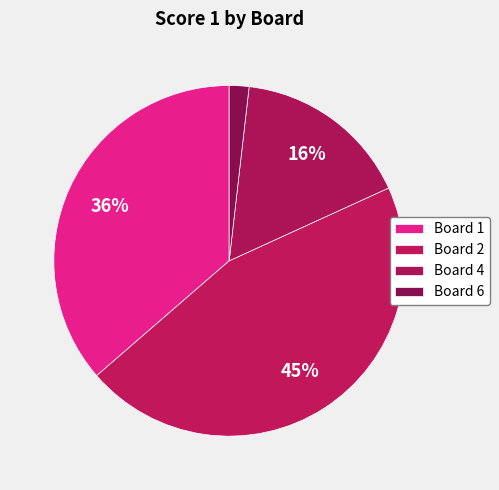

Count the number of slices in the pie.

4